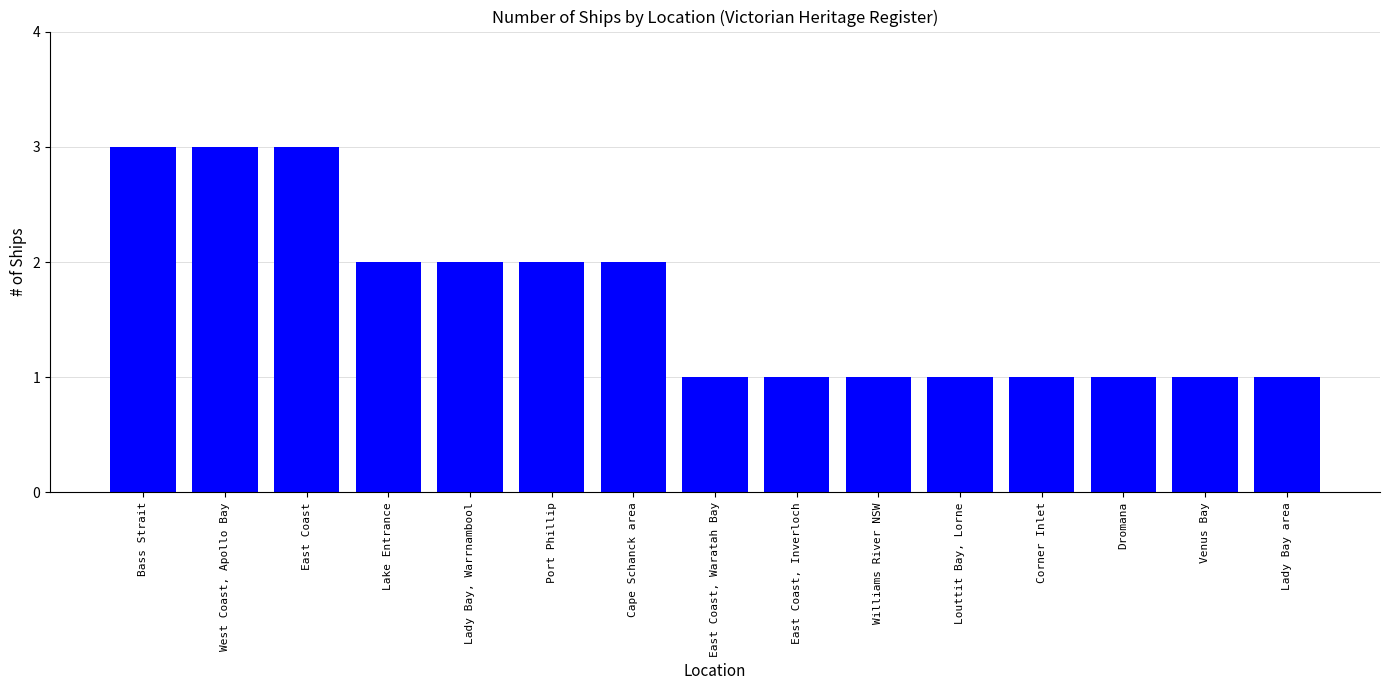

What is the change in value from Lake Entrance to East Coast, Inverloch?

-1